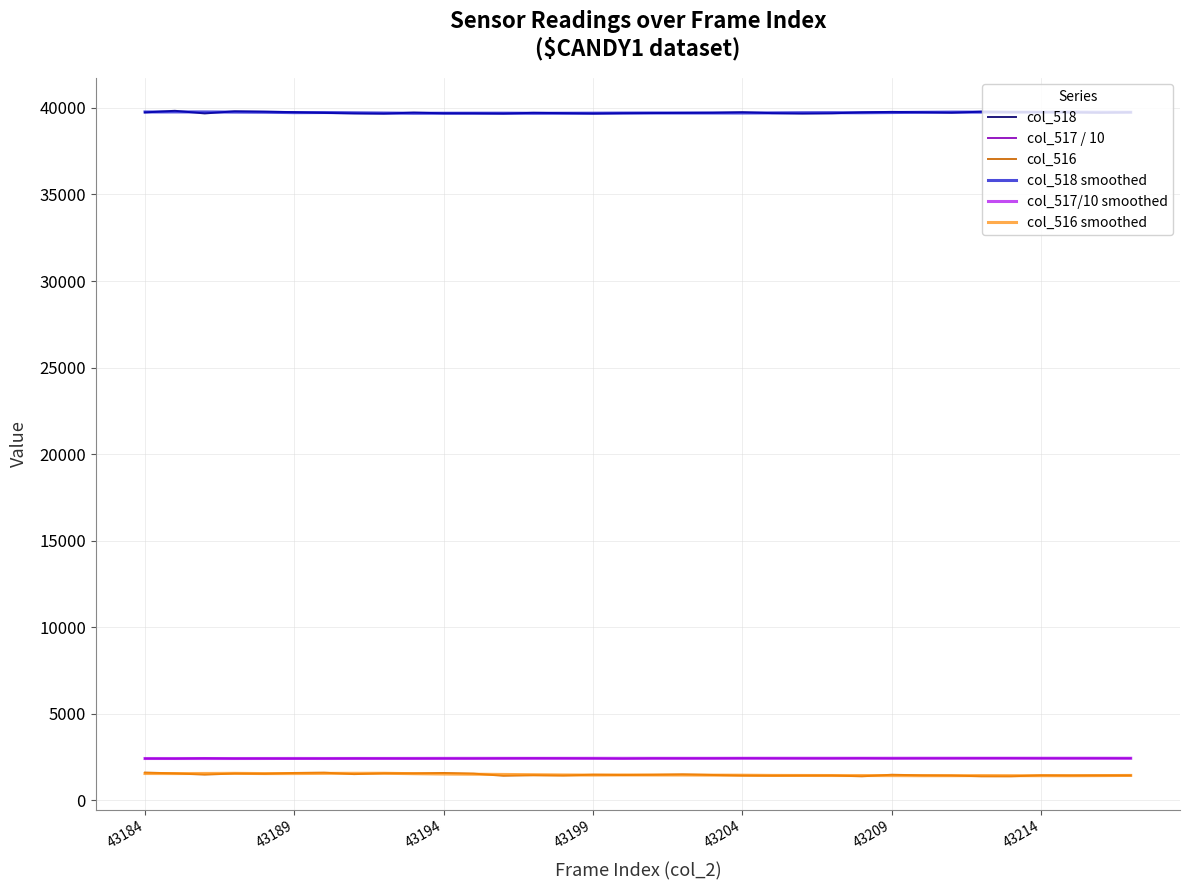

What is the greatest value displayed?

39835.0